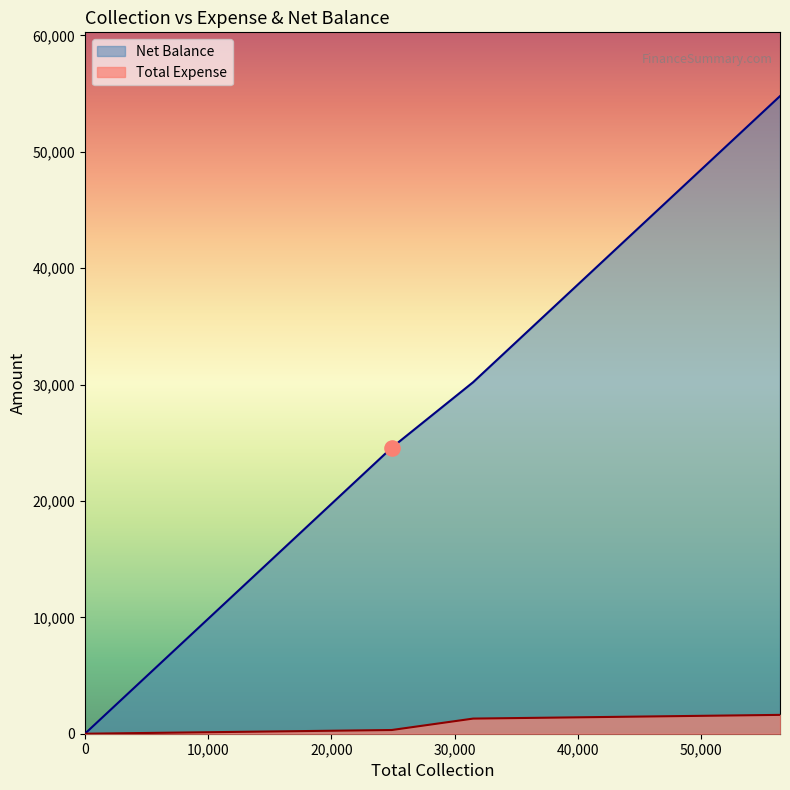

At how many categories does at least one series exceed 44913?

1